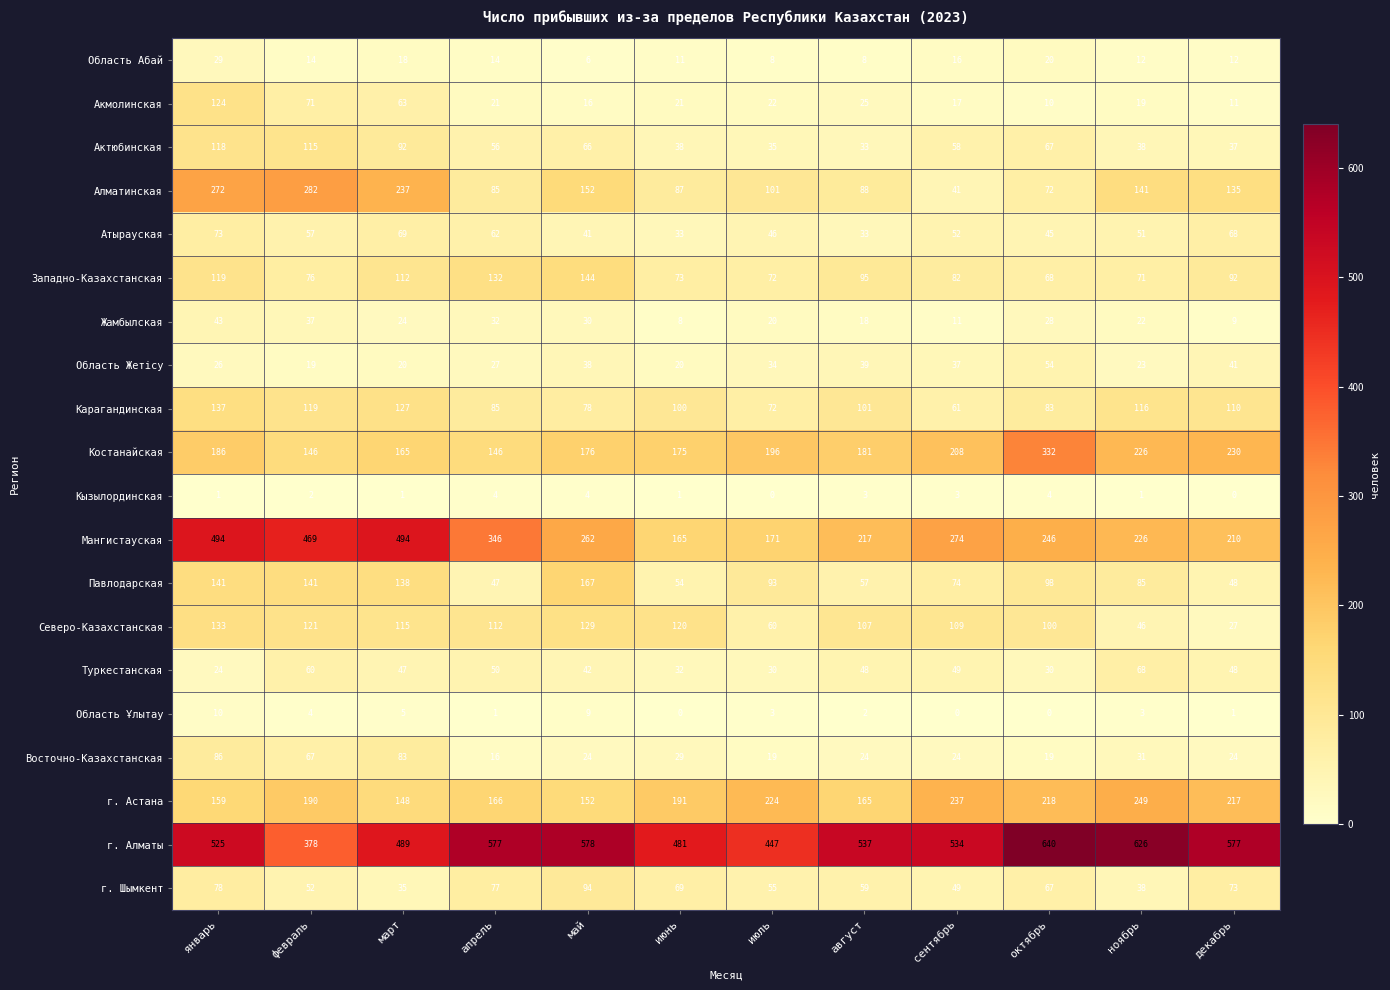

Read the Северо-Казахстанская value at май.

129